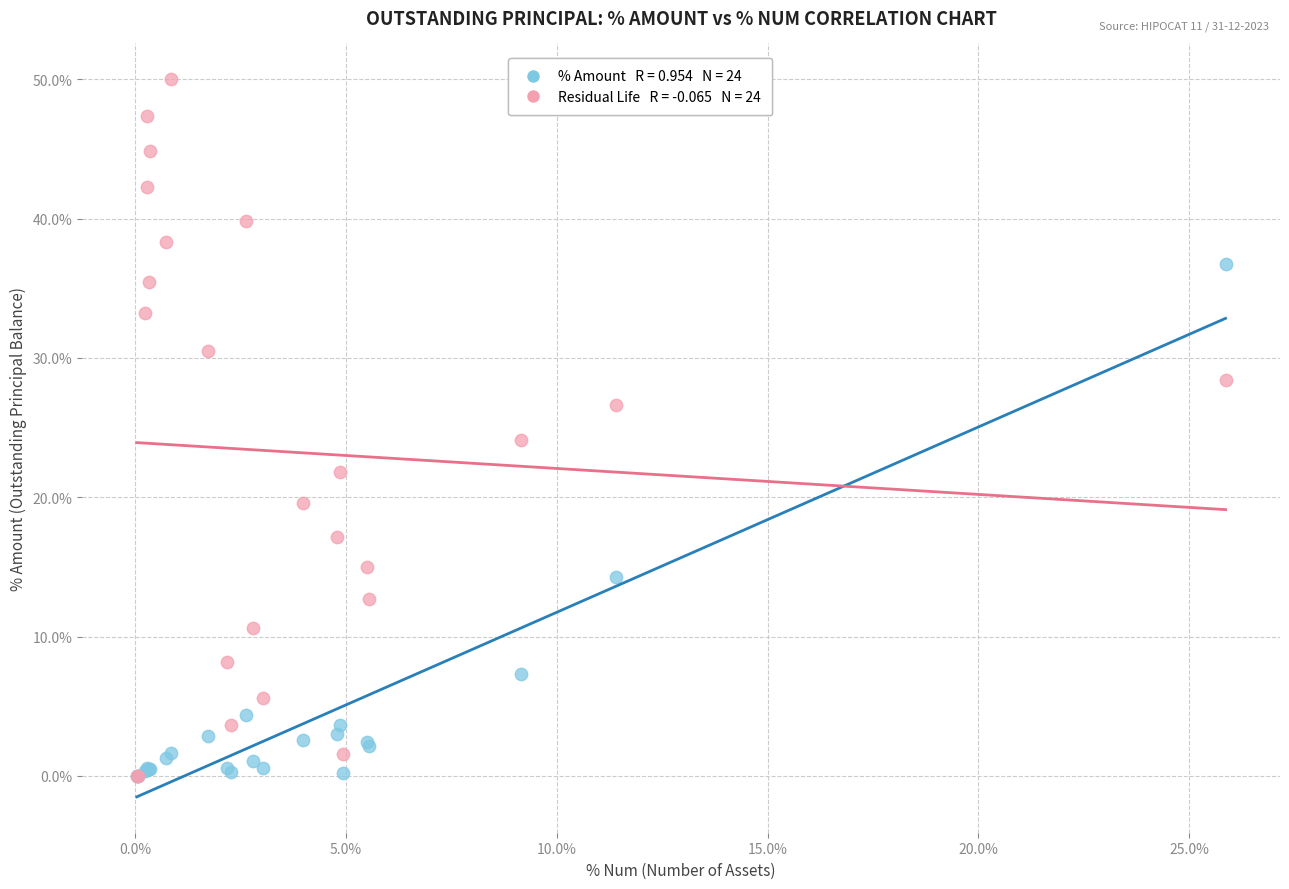

Across all series, what Y value is closest to 25?

24.1